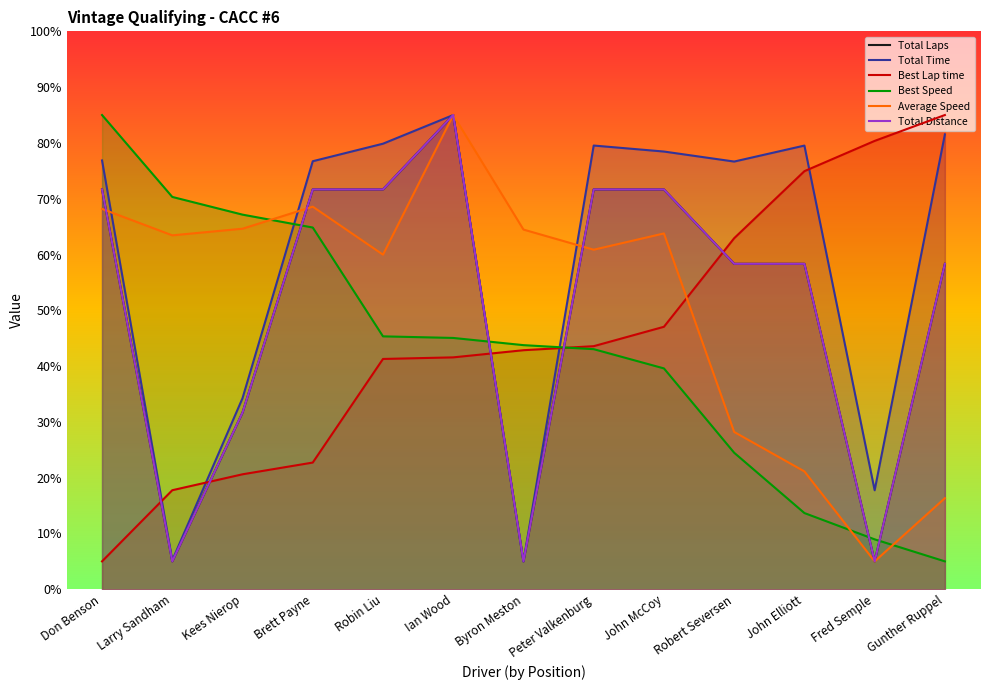

Which category has the highest value across all series?

Ian Wood